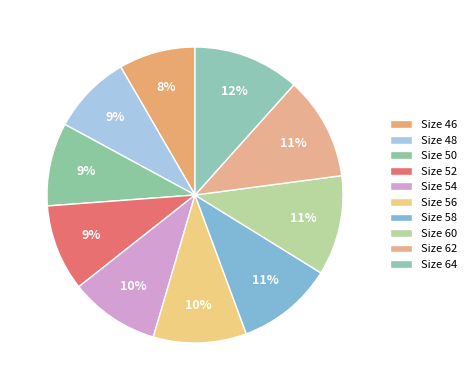

Which category has the biggest portion of the pie?

64